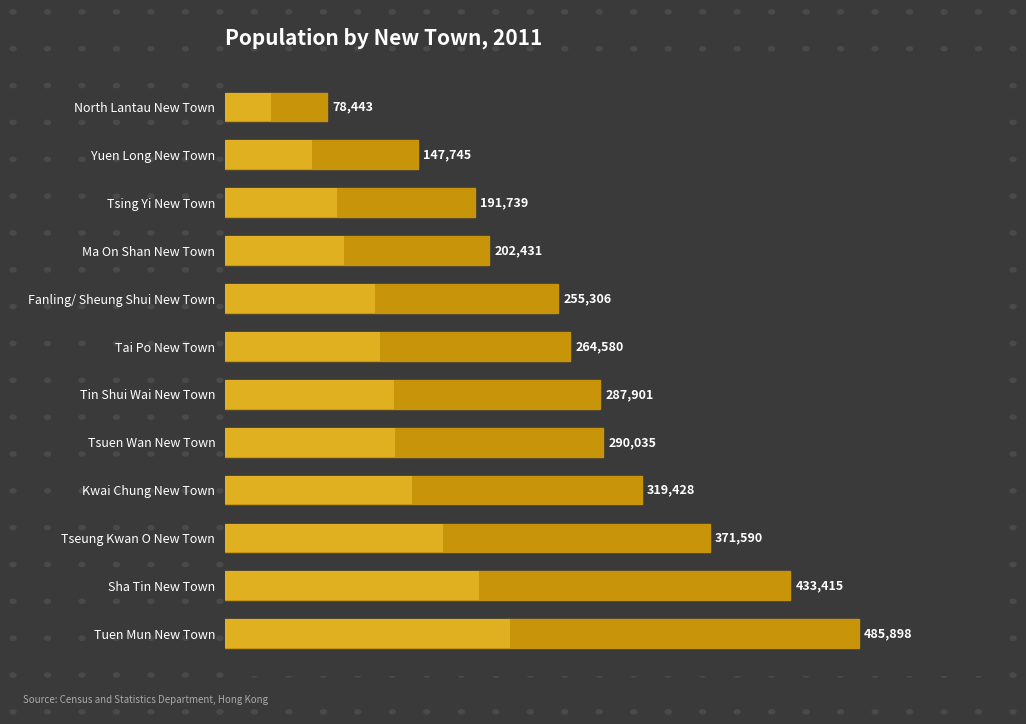

Are the bars grouped side by side (vs. stacked)?

No